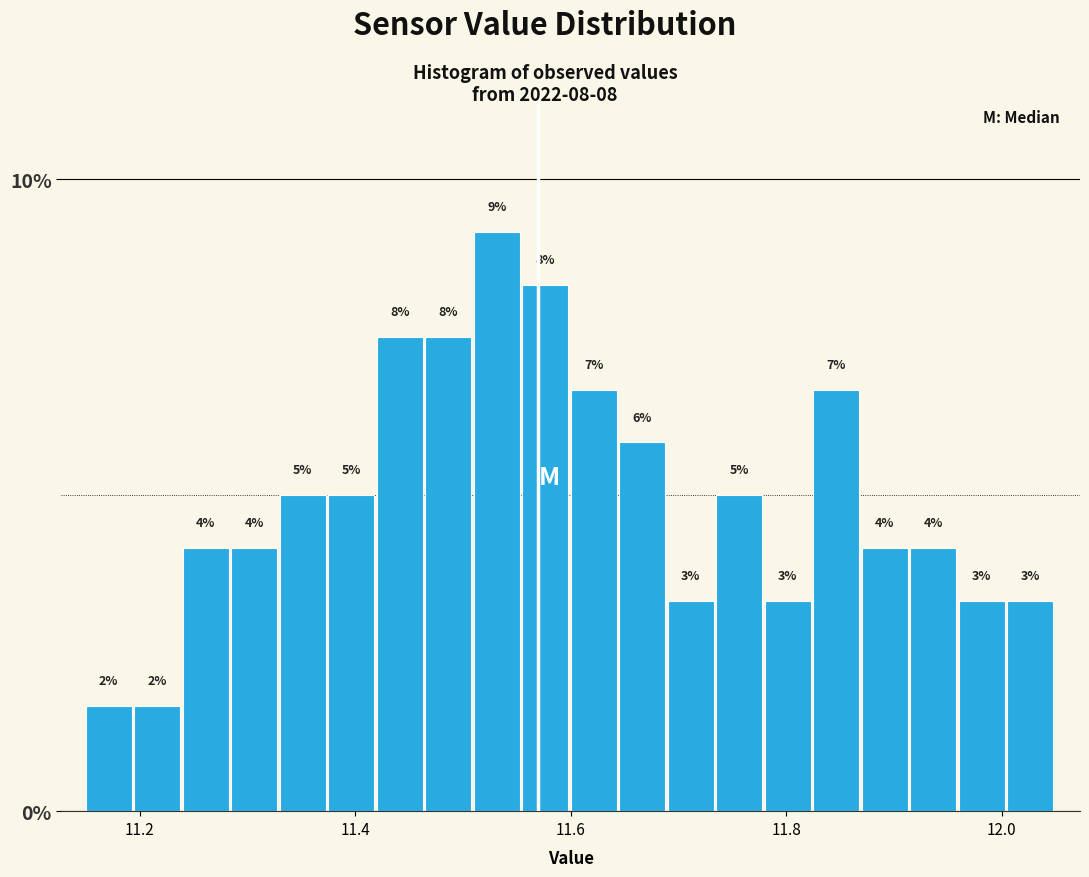

Read against the x-axis, roughly where is the centre of the tallest bar?

11.54